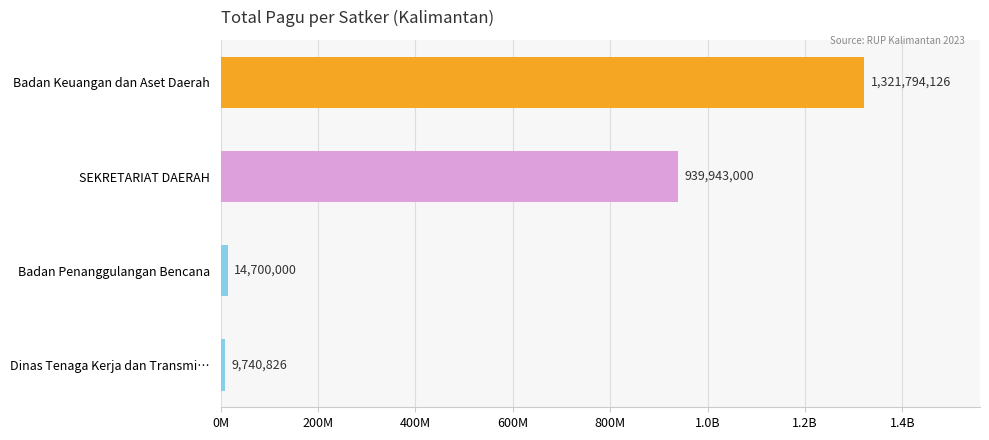

Does the chart contain any negative values?

No